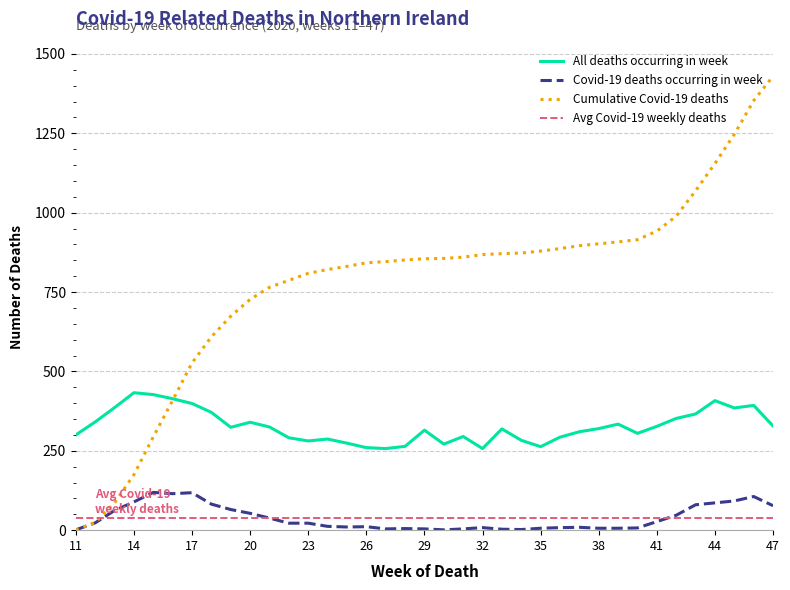

What is the lowest value of the All deaths occurring in week series?

257